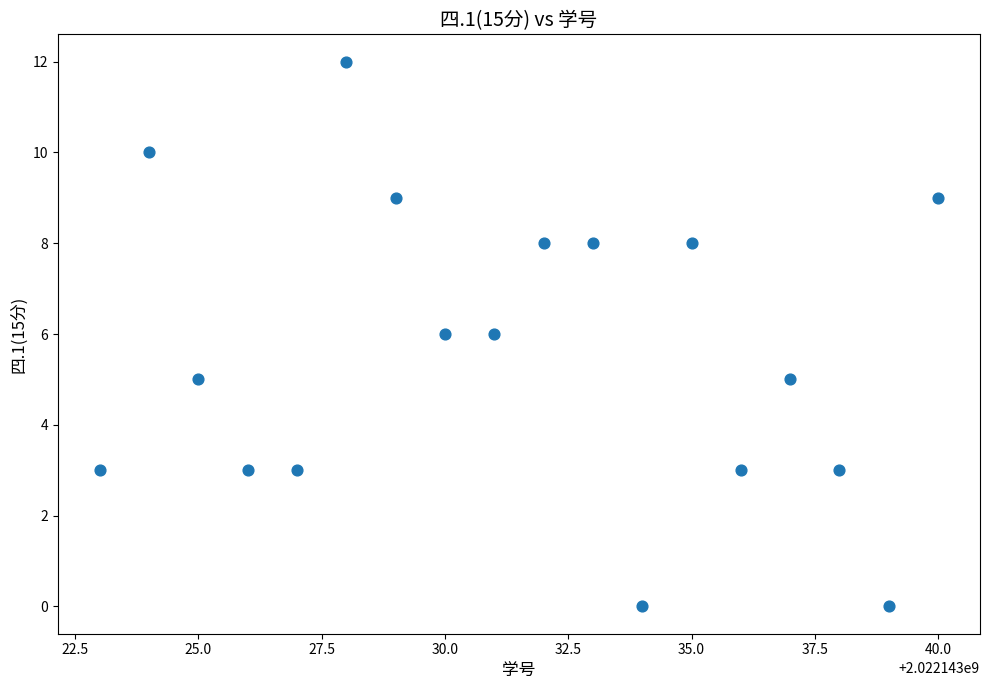

What is the range of Y values (max minus min)?

12